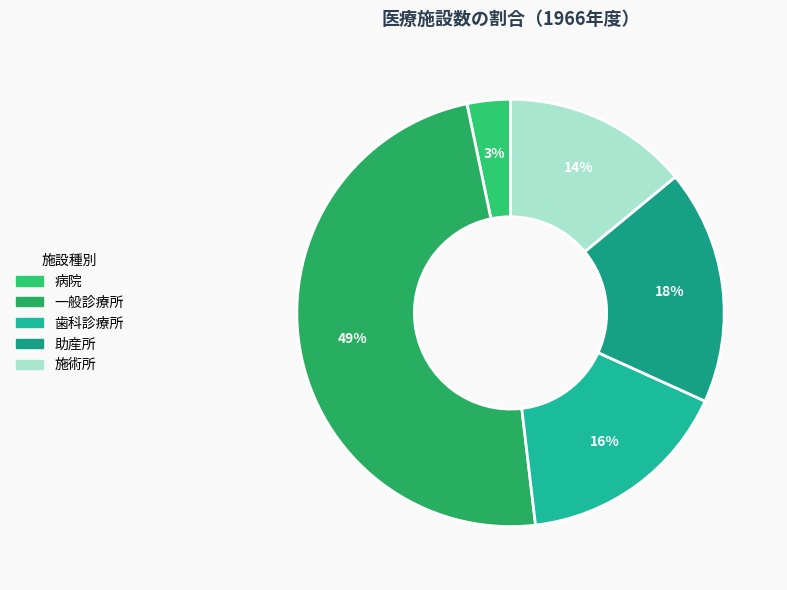

Does any single category account for the majority?

No